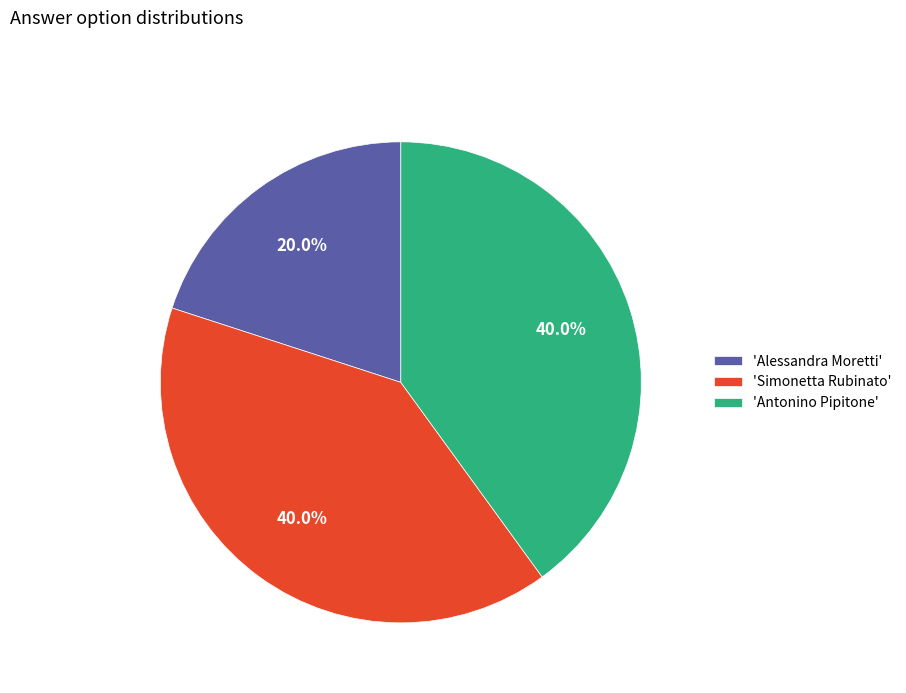

How many slices are in this pie chart?

3